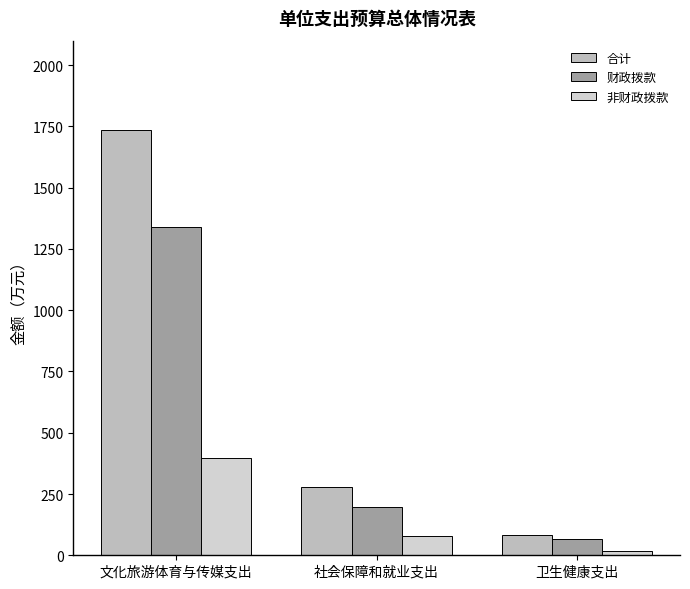

Rank the categories by 合计 value from lowest to highest.

卫生健康支出, 社会保障和就业支出, 文化旅游体育与传媒支出